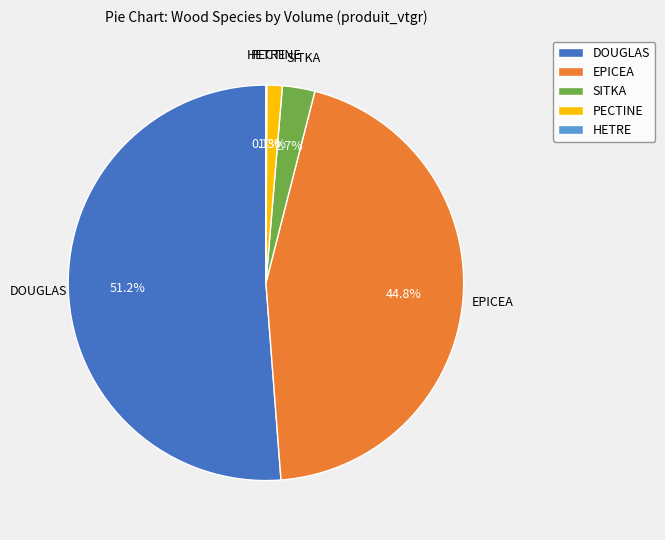

To the nearest percent, what is the difference between the largest and smallest slice percentages?

51%